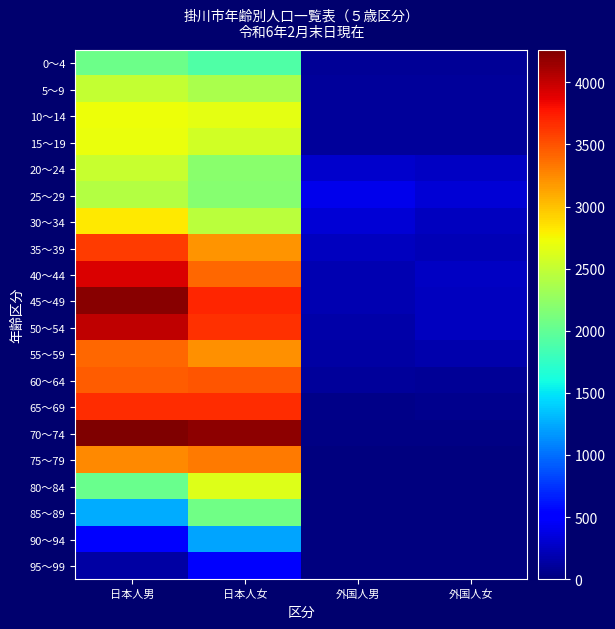

Reading left to right, what are all the values shown in this chart?

0～4: 日本人男=2053	日本人女=1905	外国人男=90	外国人女=95
5～9: 日本人男=2508	日本人女=2364	外国人男=110	外国人女=104
10～14: 日本人男=2723	日本人女=2675	外国人男=116	外国人女=100
15～19: 日本人男=2704	日本人女=2574	外国人男=106	外国人女=112
20～24: 日本人男=2527	日本人女=2203	外国人男=297	外国人女=258
25～29: 日本人男=2422	日本人女=2180	外国人男=408	外国人女=318
30～34: 日本人男=2827	日本人女=2456	外国人男=323	外国人女=239
35～39: 日本人男=3607	日本人女=3196	外国人男=240	外国人女=213
40～44: 日本人男=3912	日本人女=3408	外国人男=196	外国人女=251
45～49: 日本人男=4213	日本人女=3696	外国人男=184	外国人女=238
50～54: 日本人男=4024	日本人女=3651	外国人男=163	外国人女=234
55～59: 日本人男=3403	日本人女=3215	外国人男=136	外国人女=170
60～64: 日本人男=3445	日本人女=3486	外国人男=103	外国人女=92
65～69: 日本人男=3676	日本人女=3669	外国人男=44	外国人女=53
70～74: 日本人男=4259	日本人女=4197	外国人男=21	外国人女=24
75～79: 日本人男=3252	日本人女=3315	外国人男=8	外国人女=13
80～84: 日本人男=2030	日本人女=2641	外国人男=2	外国人女=8
85～89: 日本人男=1256	日本人女=2069	外国人男=2	外国人女=0
90～94: 日本人男=531	日本人女=1216	外国人男=0	外国人女=1
95～99: 日本人男=137	日本人女=470	外国人男=0	外国人女=0